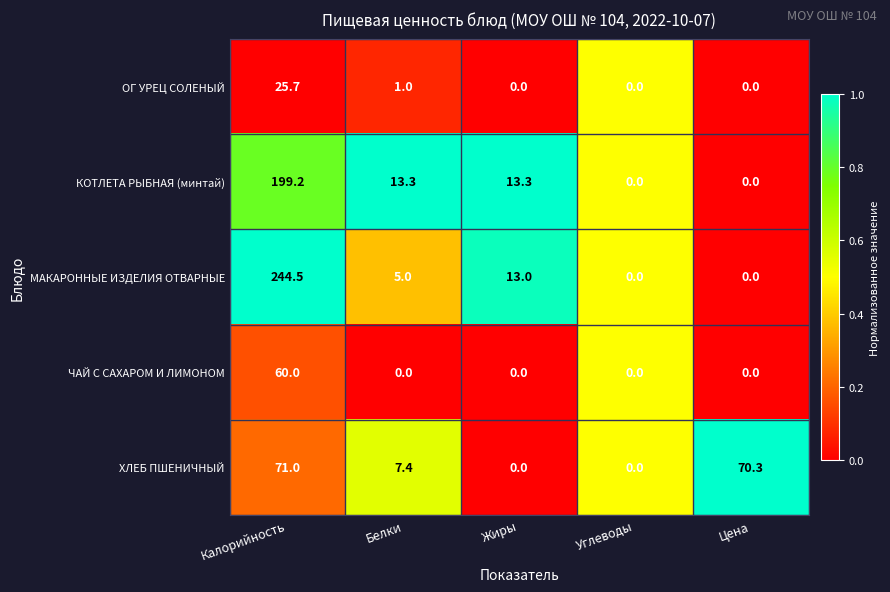

True or false: ЧАЙ С САХАРОМ И ЛИМОНОМ has a value of 22.6 at Цена.

False